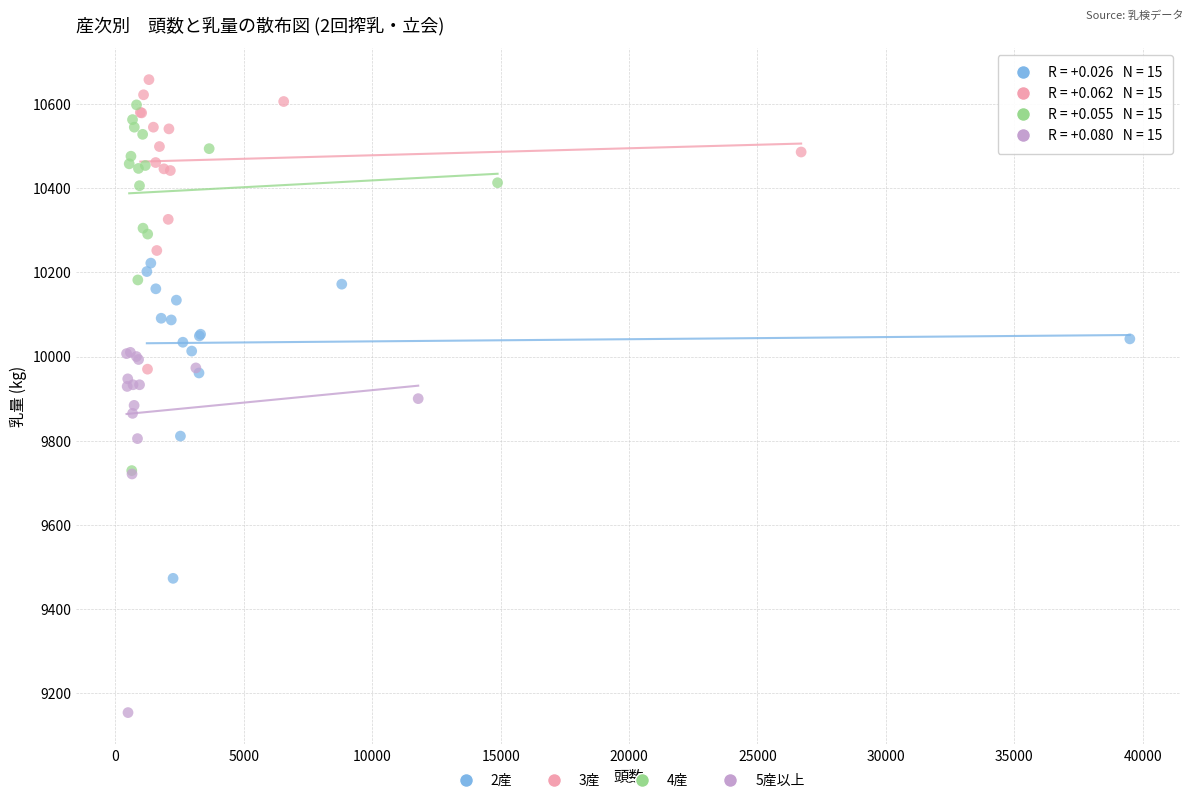

Which series reaches the maximum Y coordinate?

3産